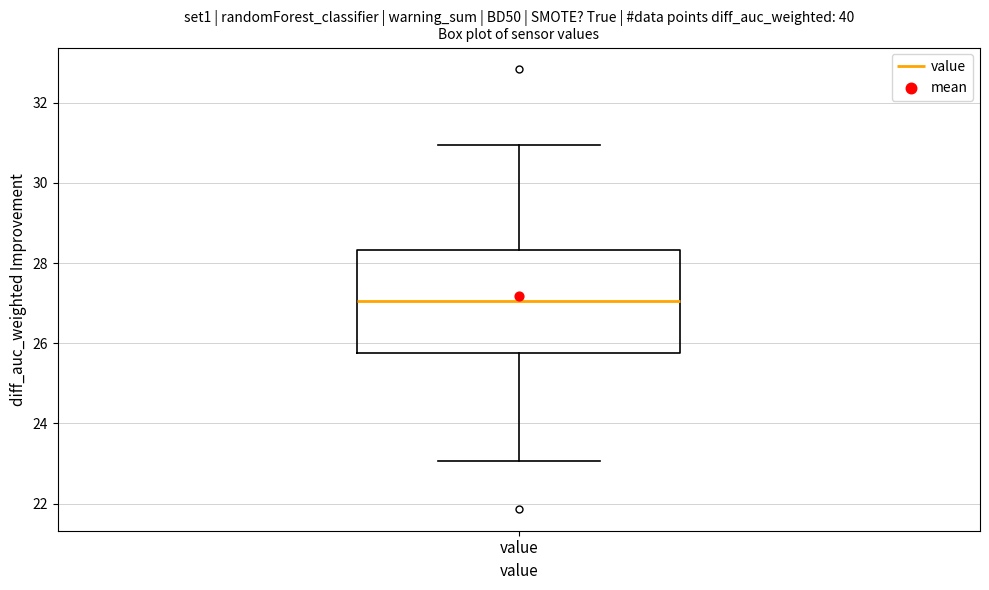

Transcribe this box plot: give where the median line is, the range the box spans, and where the two whiskers end, as read against the y-axis. The values are not printed on the chart, so give them approximately, as read against the axis.

median 27.0, box 25.8 to 28.4, whiskers 23.0 to 31.0